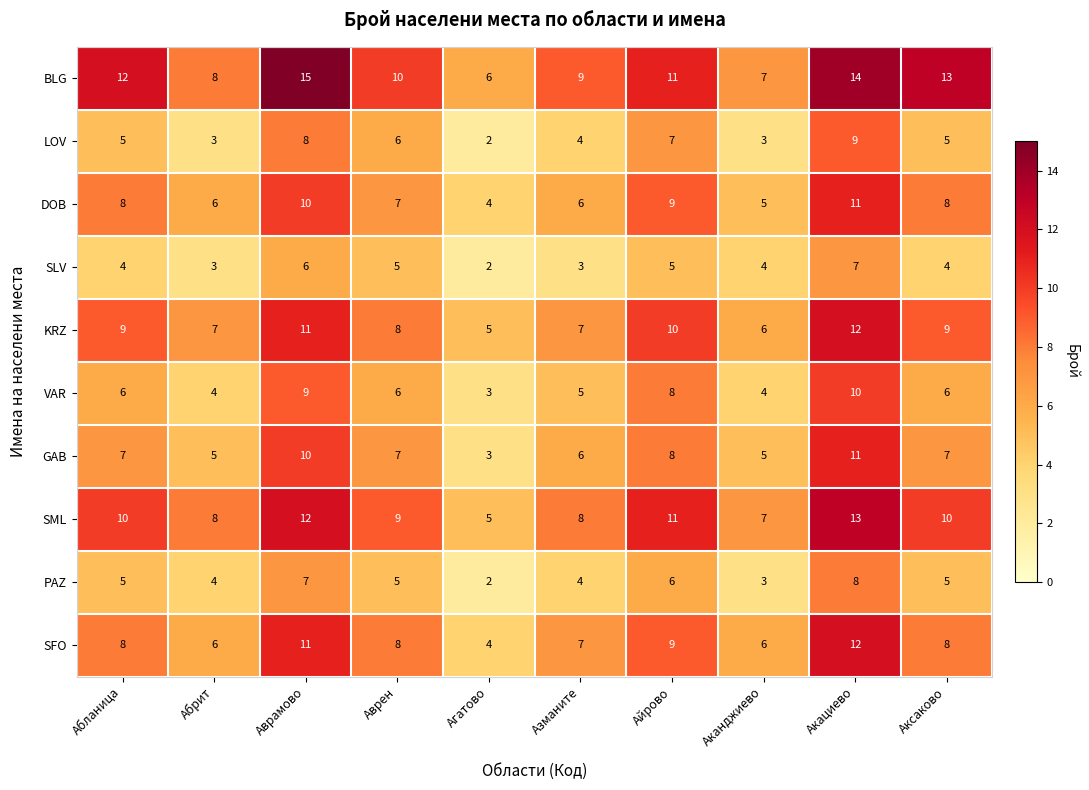

How many DOB values are between 6 and 9?

6